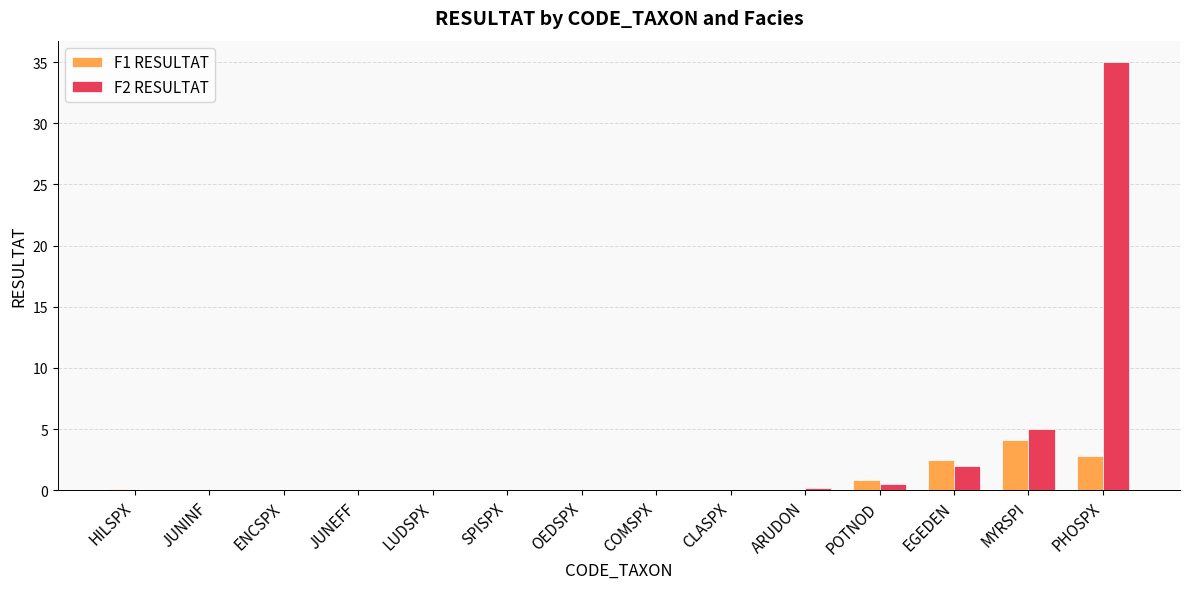

Are the bars grouped side by side (vs. stacked)?

Yes